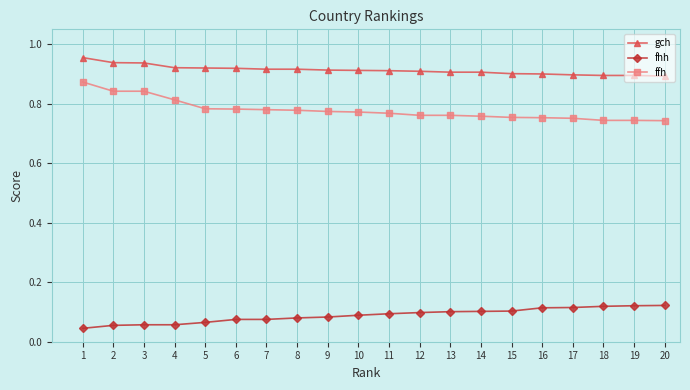

Does the chart display data point markers on the line(s)?

Yes